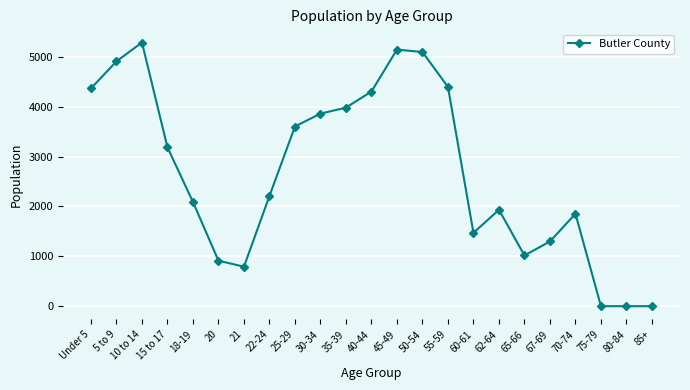

Where is the data nearest to the value 2644?

22-24